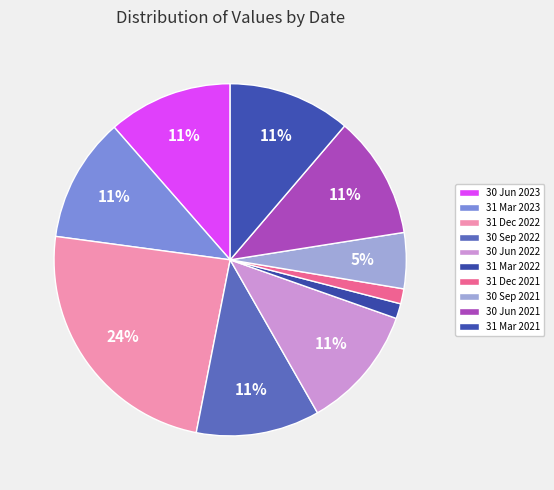

How many segments does this pie chart have?

10